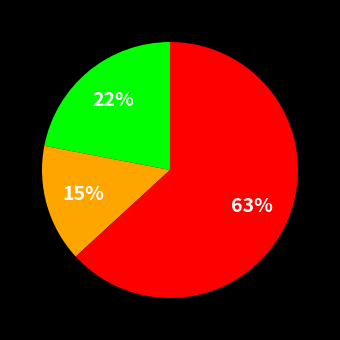

Is there any slice that represents more than half of the pie?

Yes